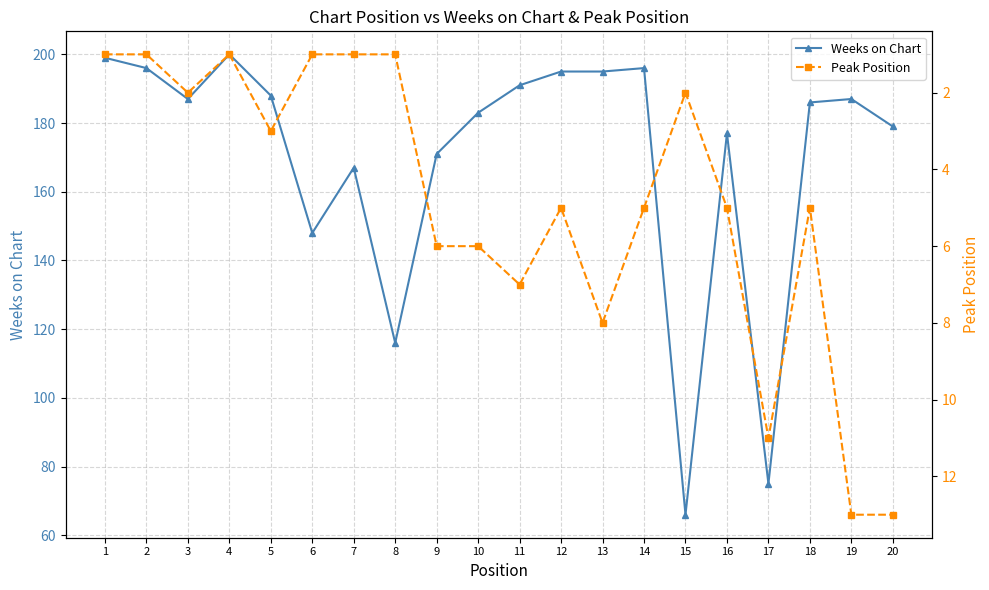

The value of Peak Position at 11 is 7. True or false?

True